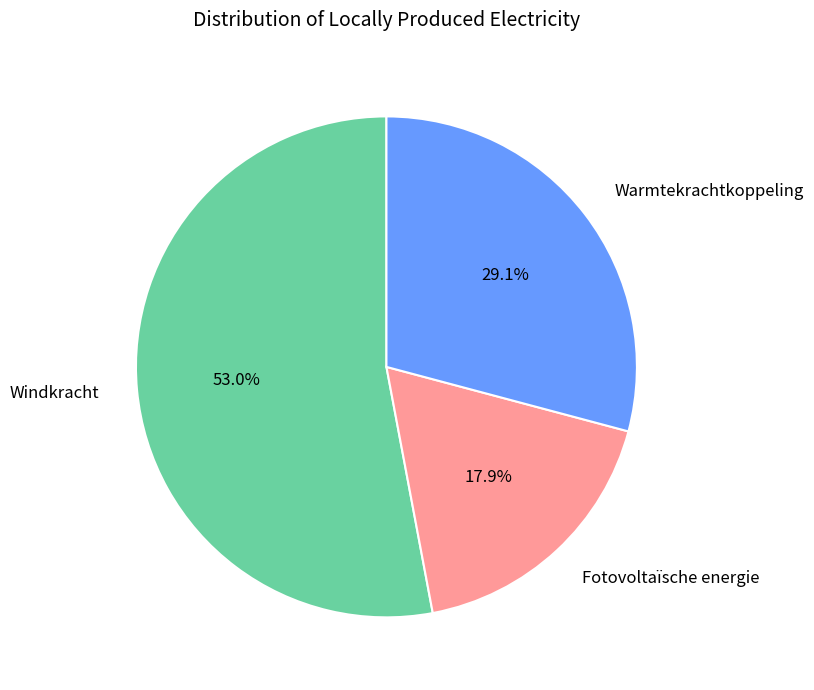

To the nearest percent, what portion does Fotovoltaïsche energie represent?

18%